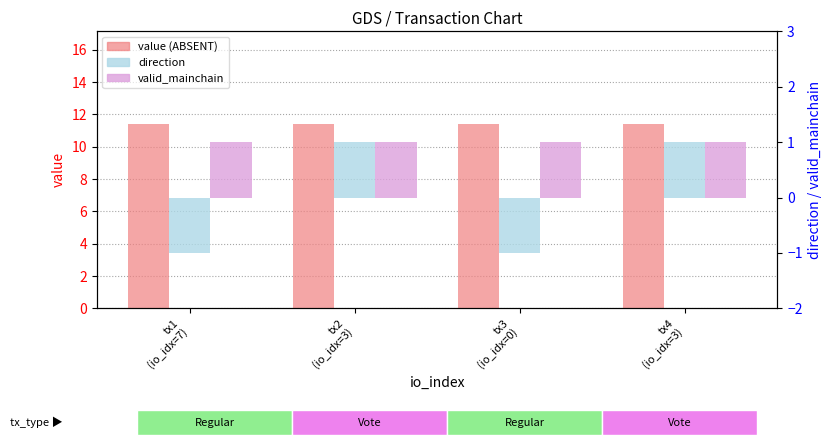

At which category is the sum across all series the highest?

tx2
(io_idx=3)